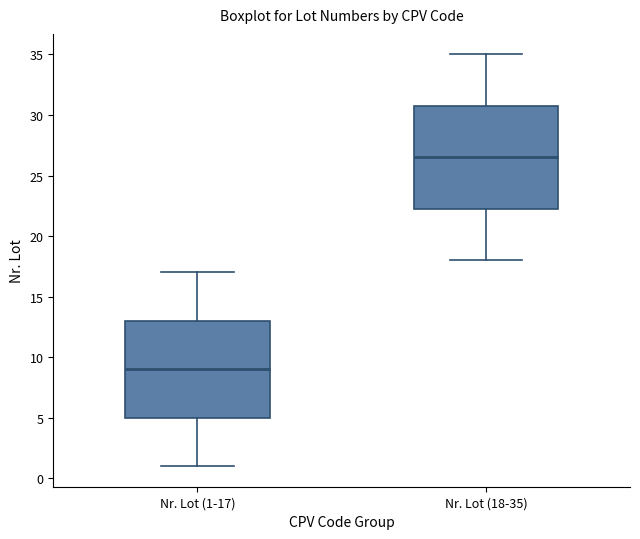

Which box's median line is the highest?

Nr. Lot (18-35)